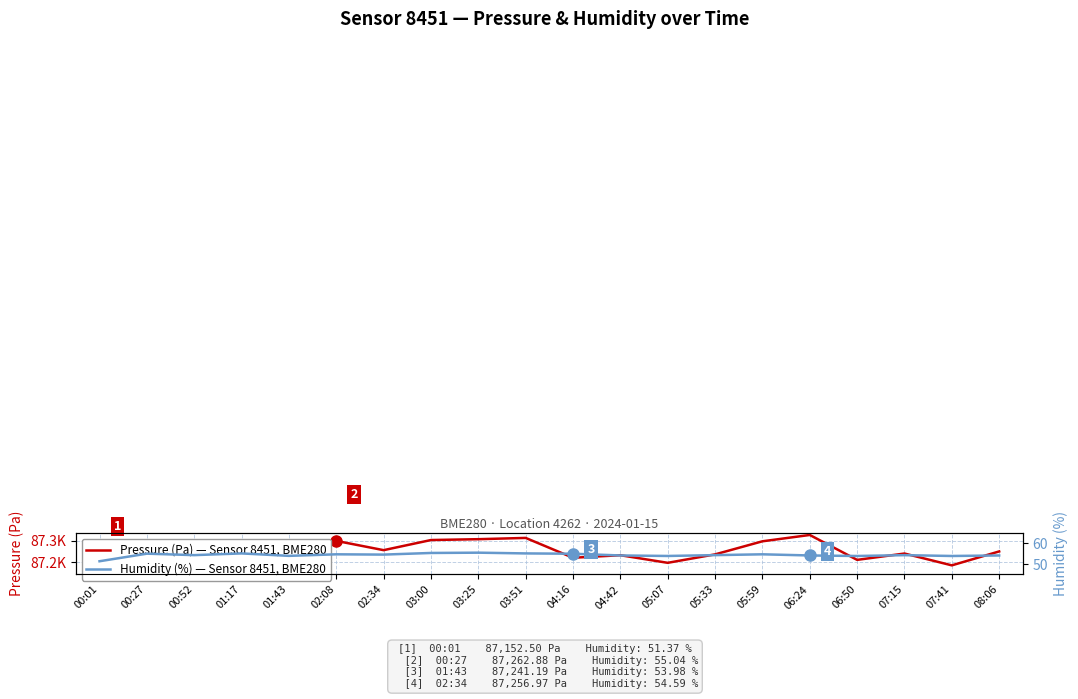

Is the value of Humidity (%) at 01:17 greater than the value of Pressure (Pa) at 07:15?

No